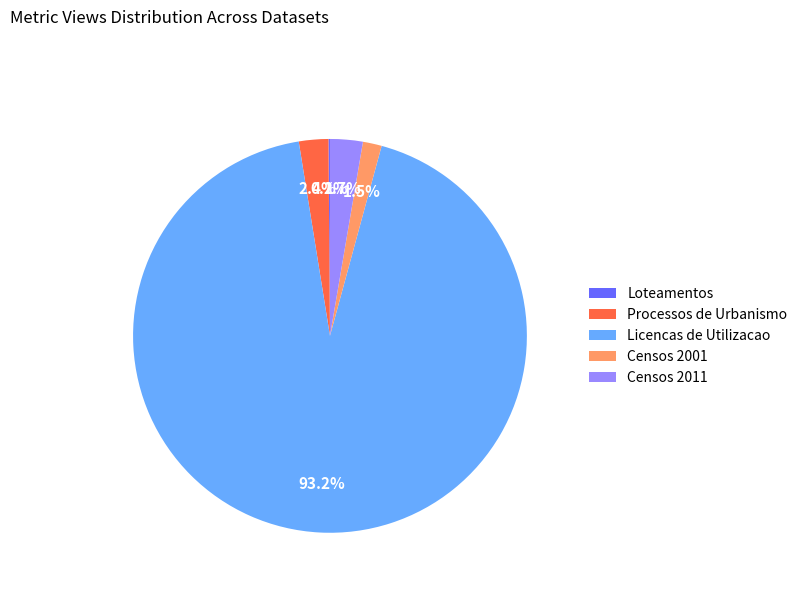

The Licencas de Utilizacao slice represents 93% of the pie. True or false?

True